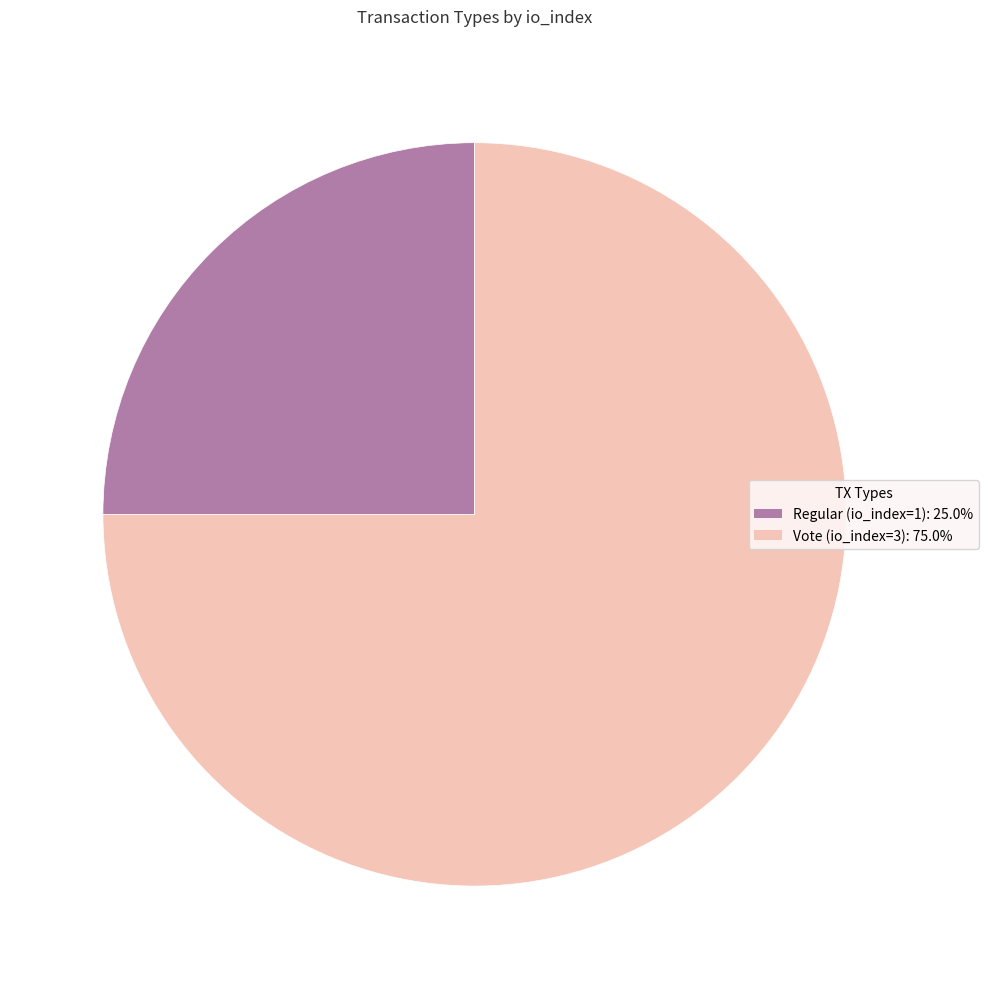

Count the number of slices in the pie.

2